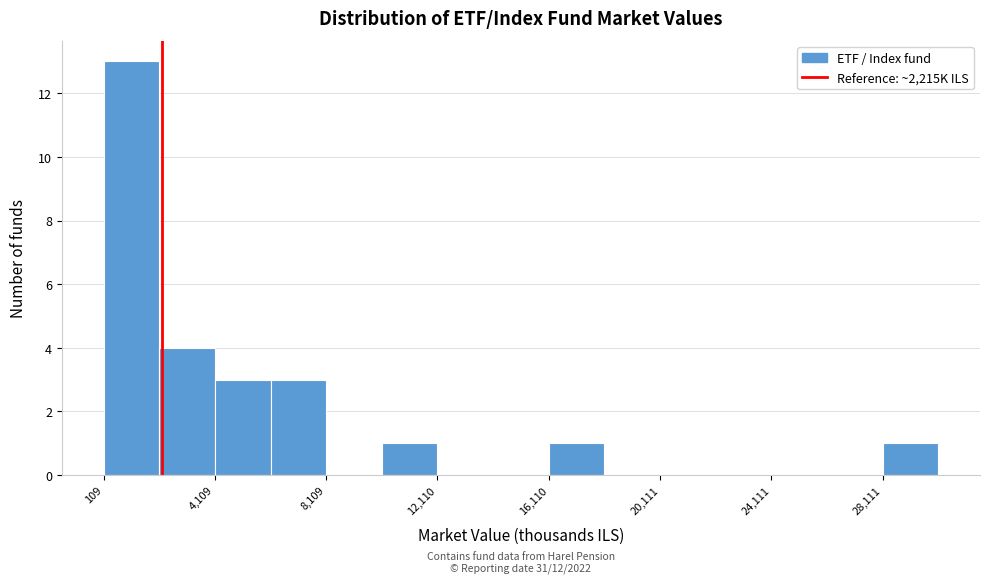

Over which range of the x-axis is the bar tallest?

0 to 2000